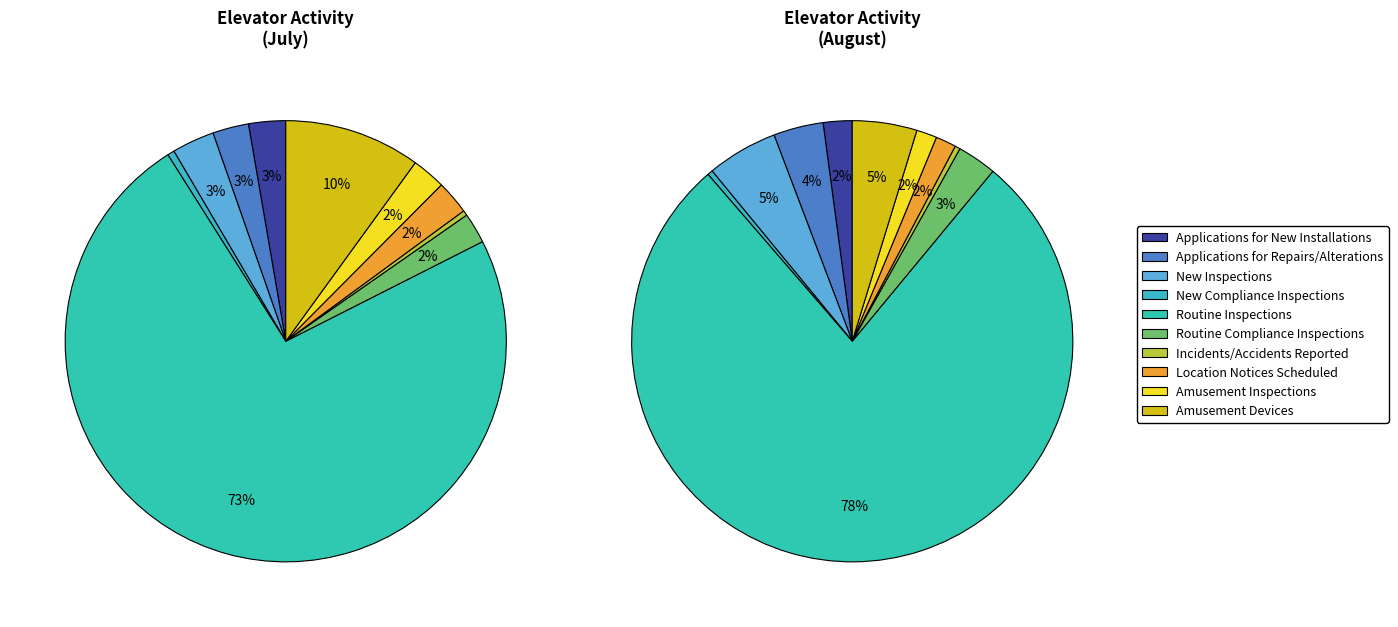

Which has a higher value, 8 or 7?

8